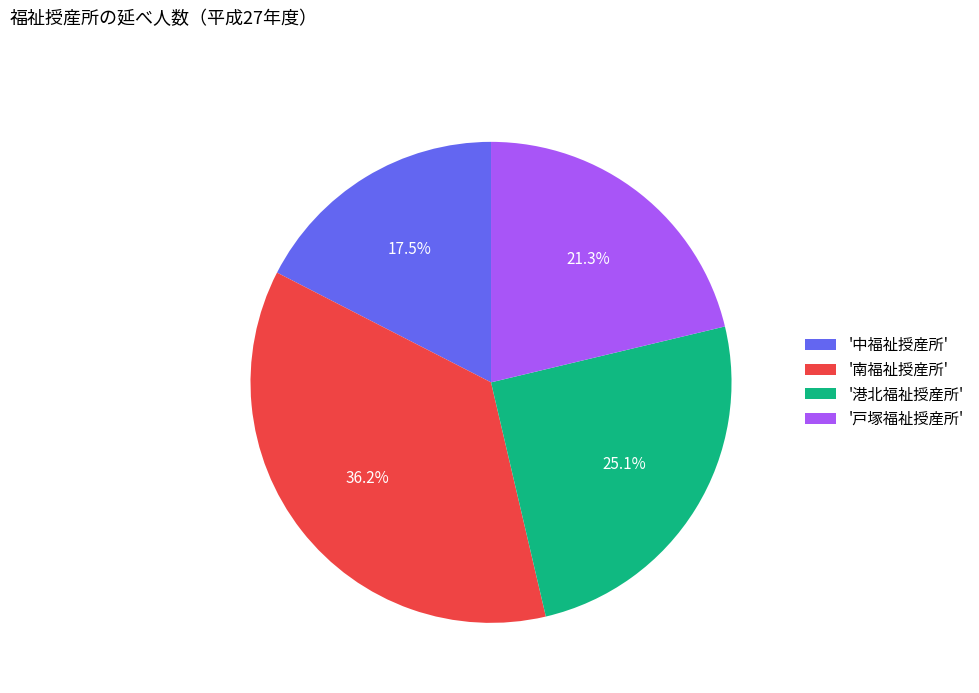

Which category has the biggest portion of the pie?

'南福祉授産所'